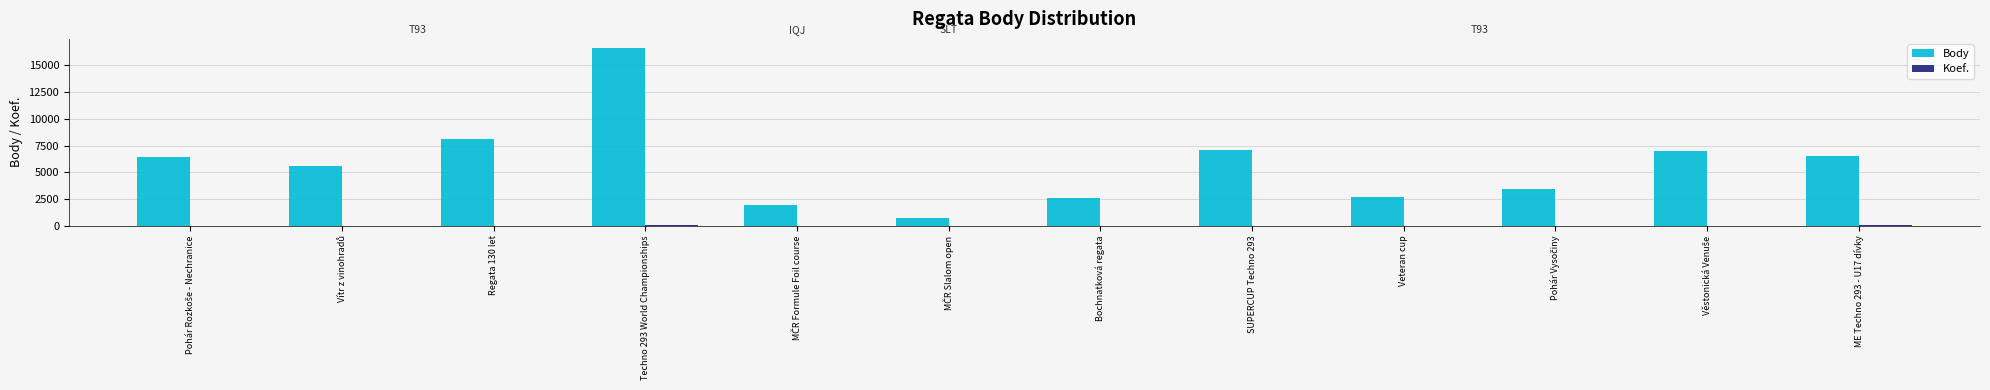

Which series has the largest total across all categories?

Body